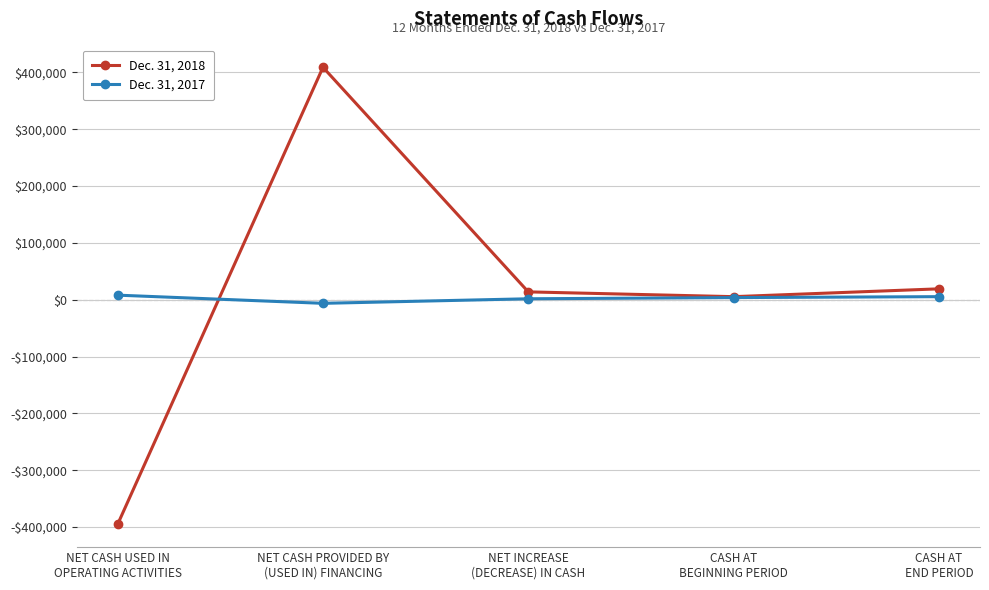

Reading left to right, what are all the values shown in this chart?

Dec. 31, 2018: -395052	408813	13761	5354	19115
Dec. 31, 2017: 8009	-6373	1636	3718	5354